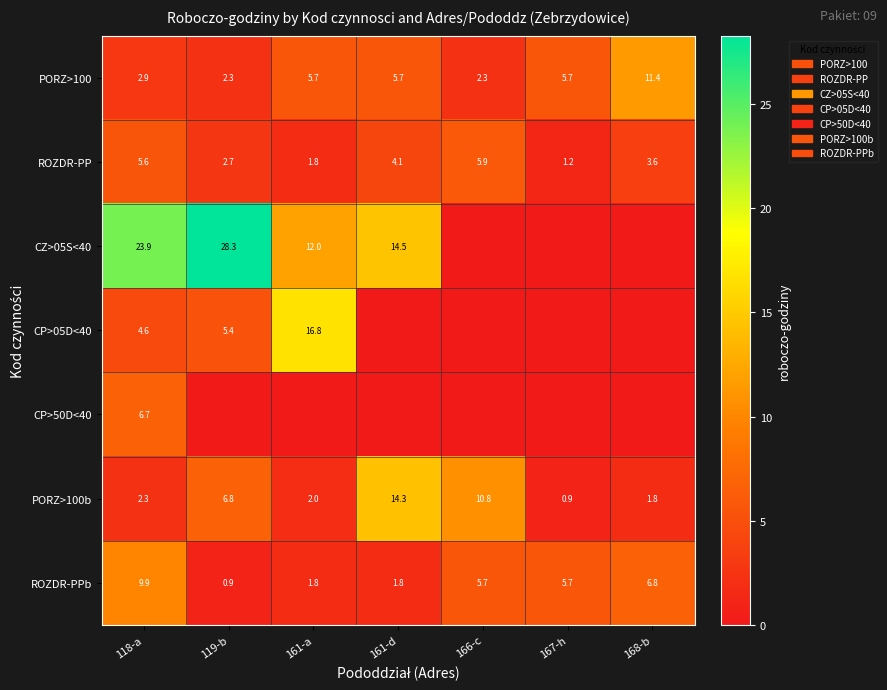

At how many categories does at least one series exceed 14?

4